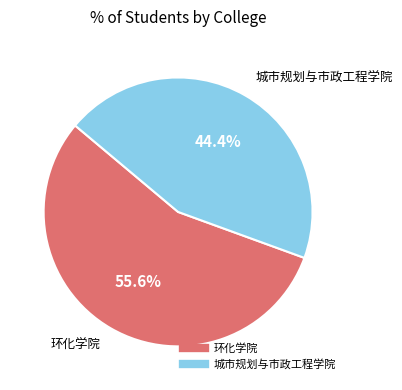

To the nearest percent, what portion does 城市规划与市政工程学院 represent?

44%